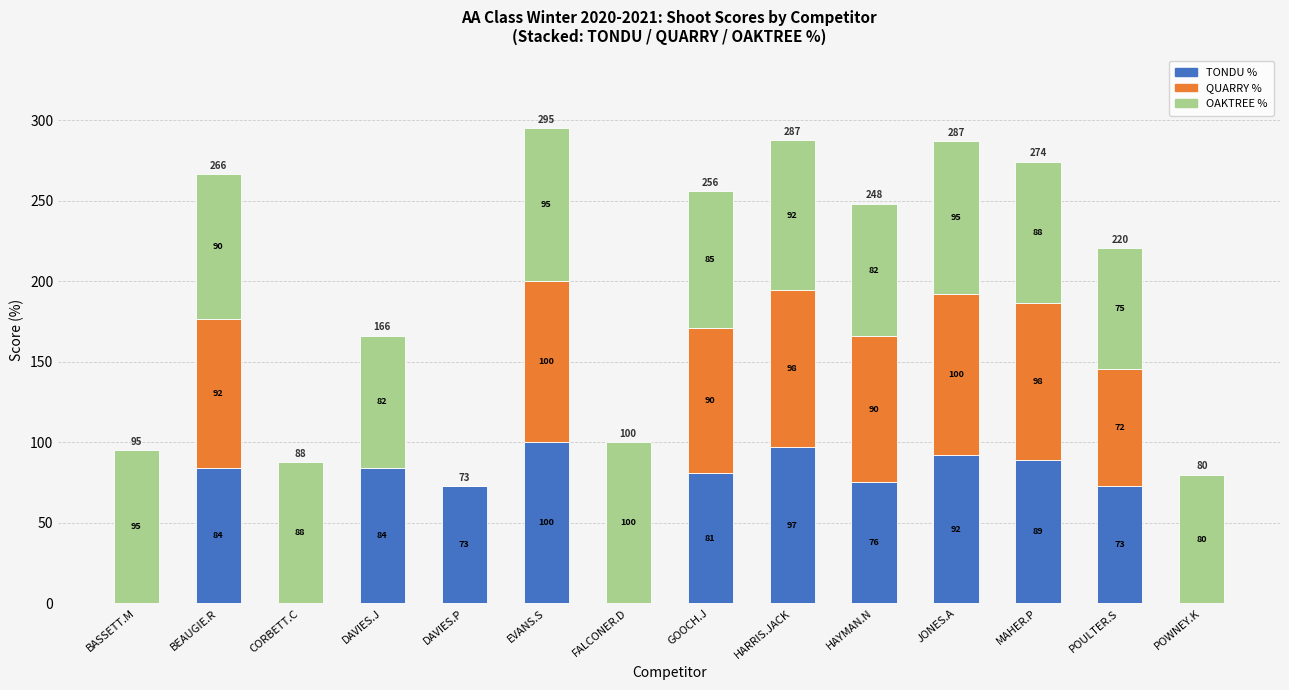

Are the bars horizontal?

No